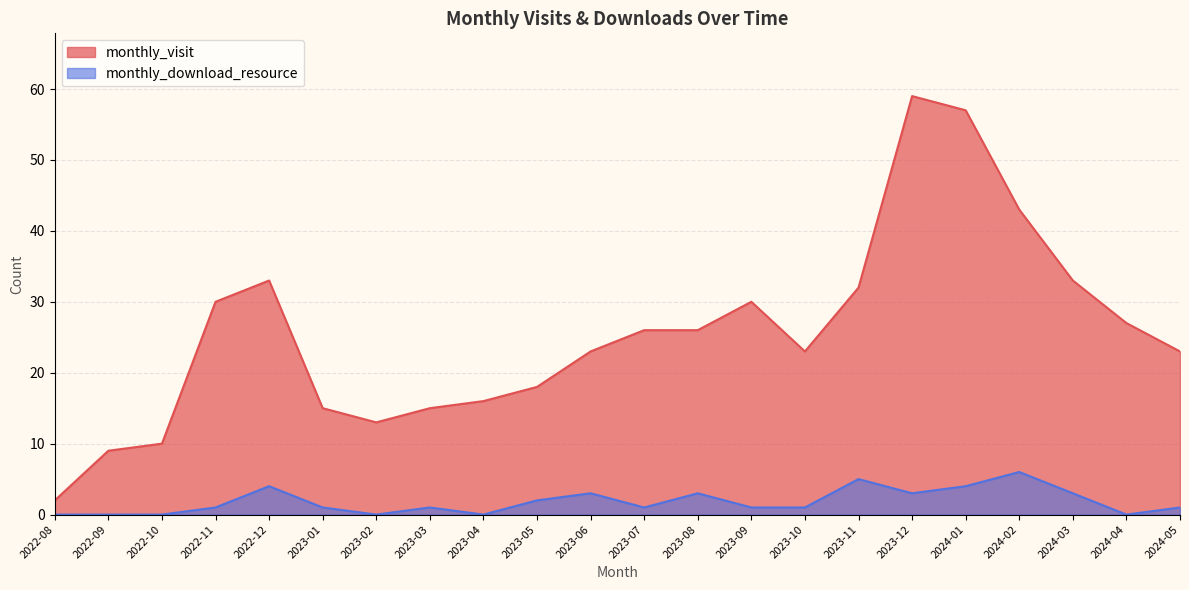

Rank the series by their average value, from lowest to highest.

monthly_download_resource, monthly_visit